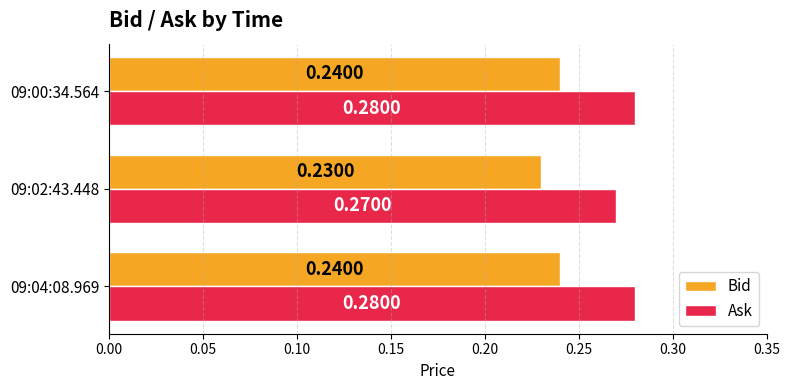

What is the sum of all Bid values?

0.7